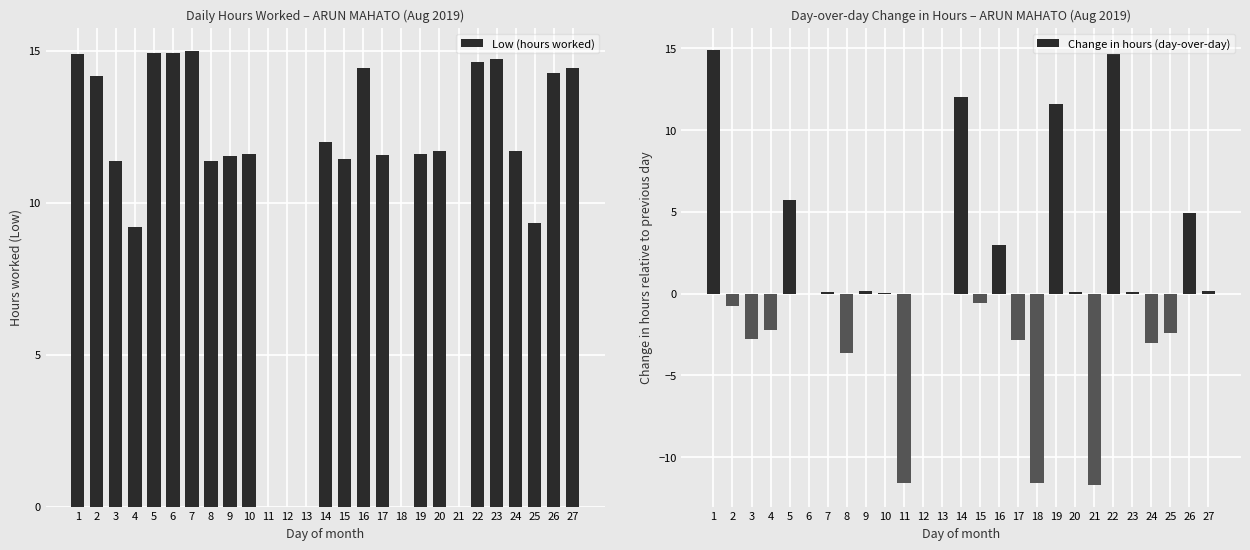

What is the average value of the Change in hours (day-over-day) series?

0.5